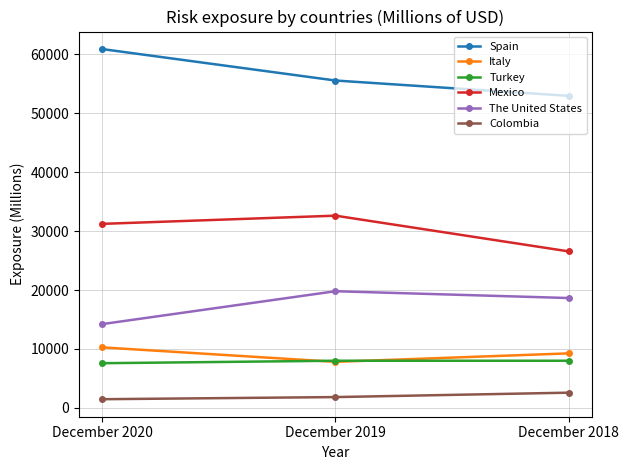

At how many categories does at least one series exceed 41912?

3